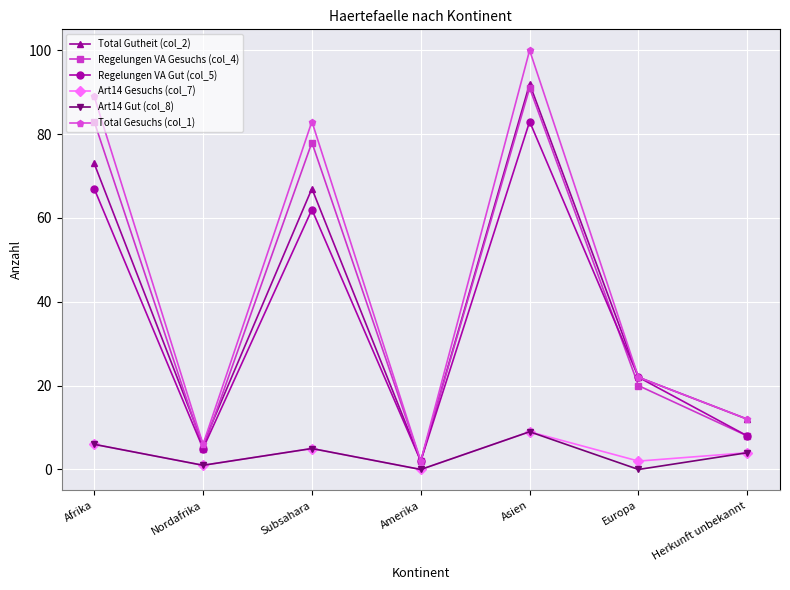

At which category is the sum across all series the highest?

Asien